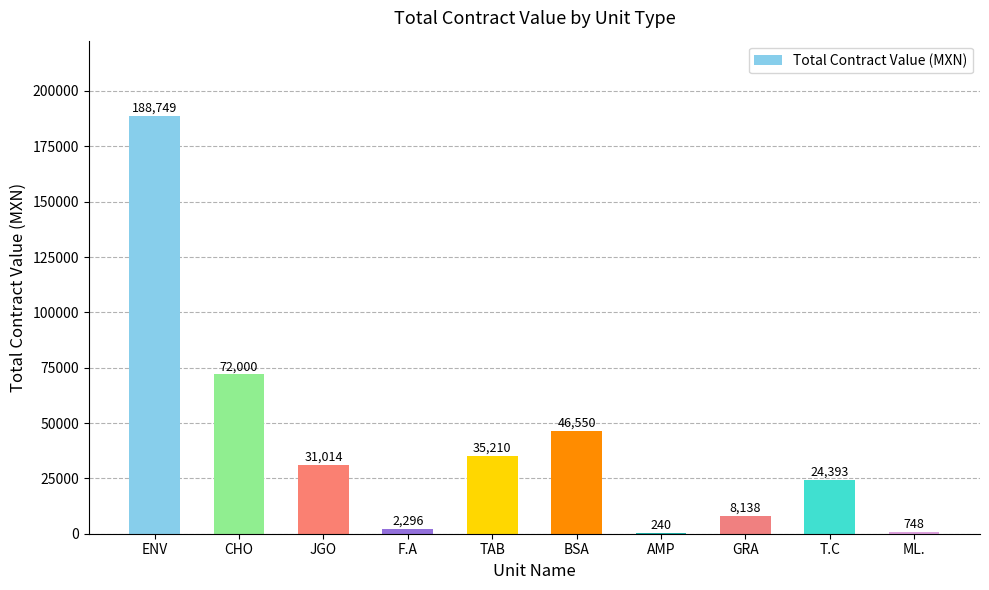

Where is the data nearest to the value 94494?

CHO